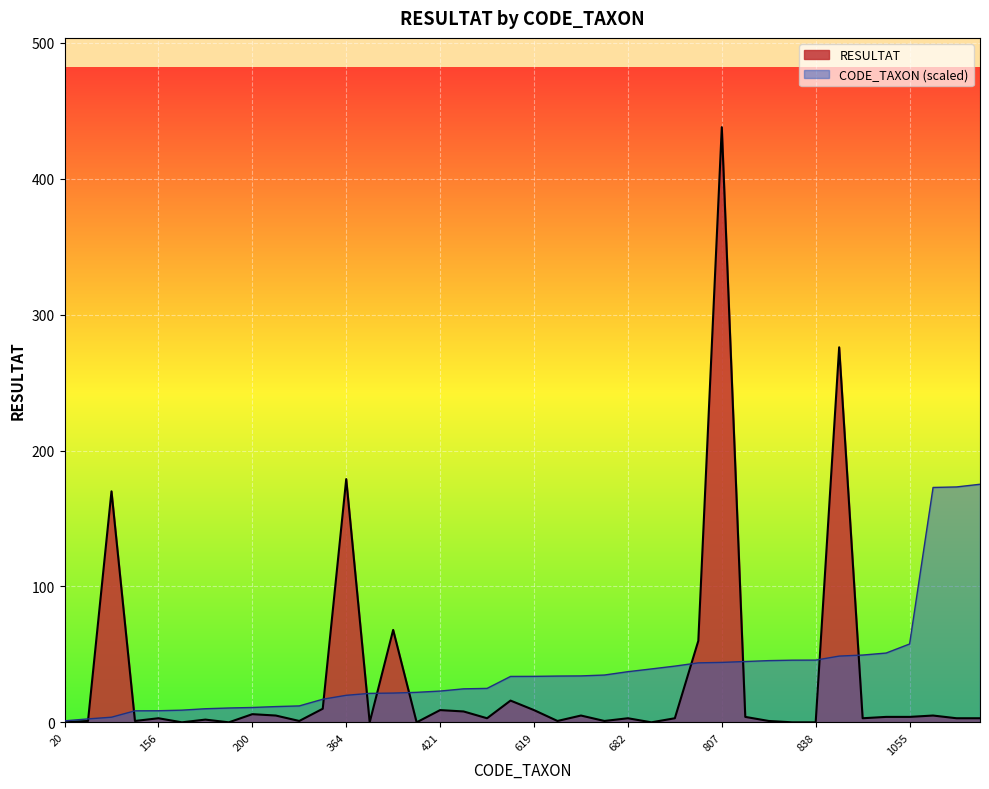

Is it true that RESULTAT equals 0.5 at 221?

False